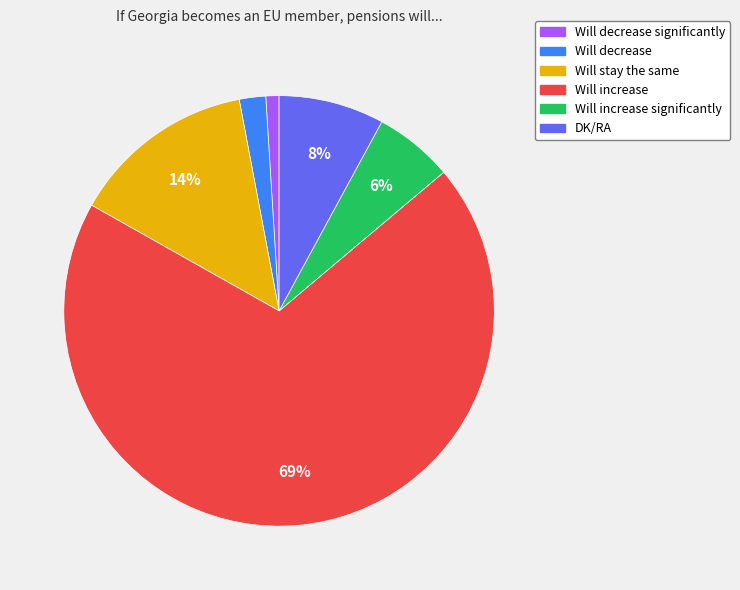

To the nearest percent, what is the difference between the largest and smallest slice percentages?

68%